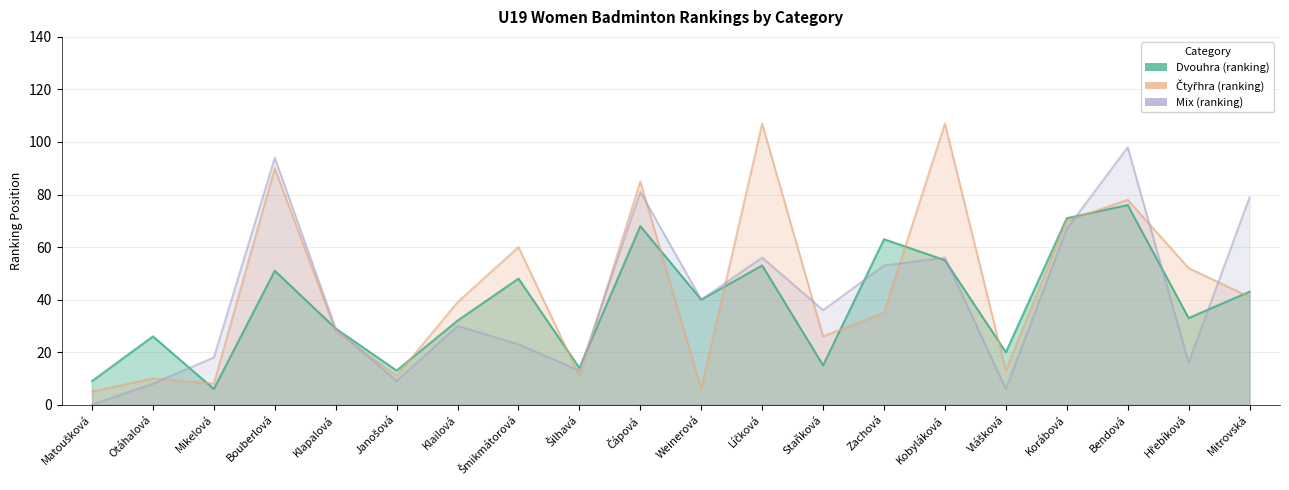

Between Otáhalová and Šilhavá, which series saw the biggest shift?

Dvouhra (ranking)